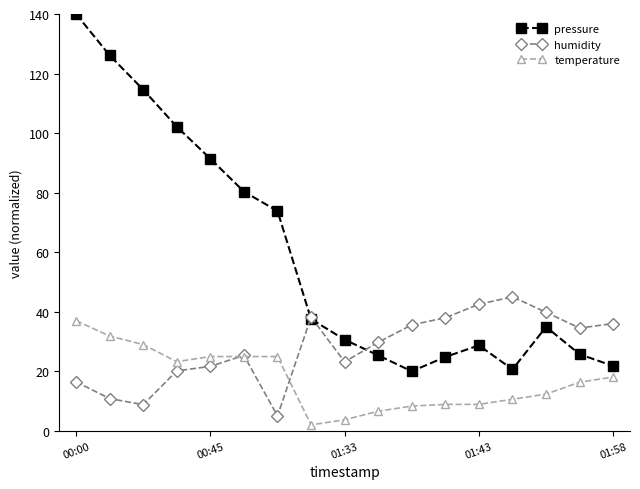

Which series has the widest spread of values?

pressure